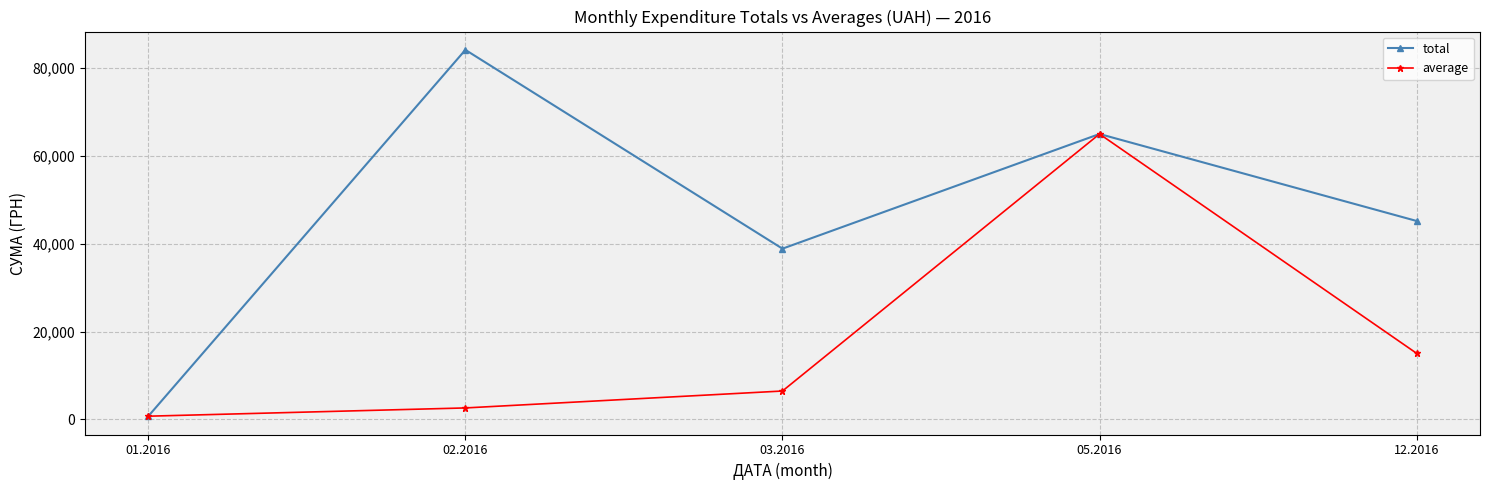

At which category does the chart reach its minimum across all series?

01.2016